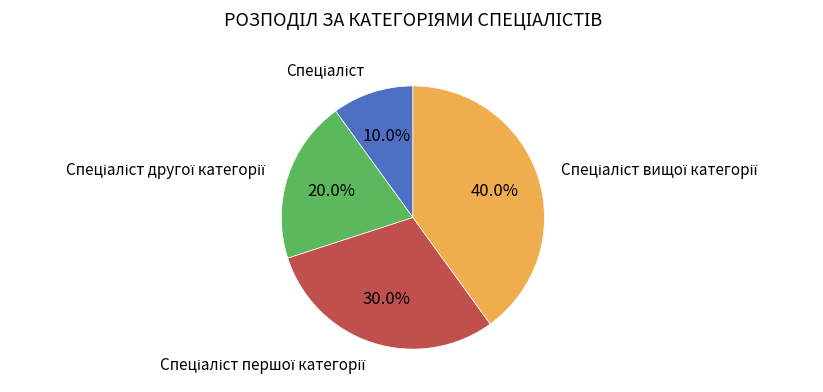

Is there any slice that represents more than half of the pie?

No